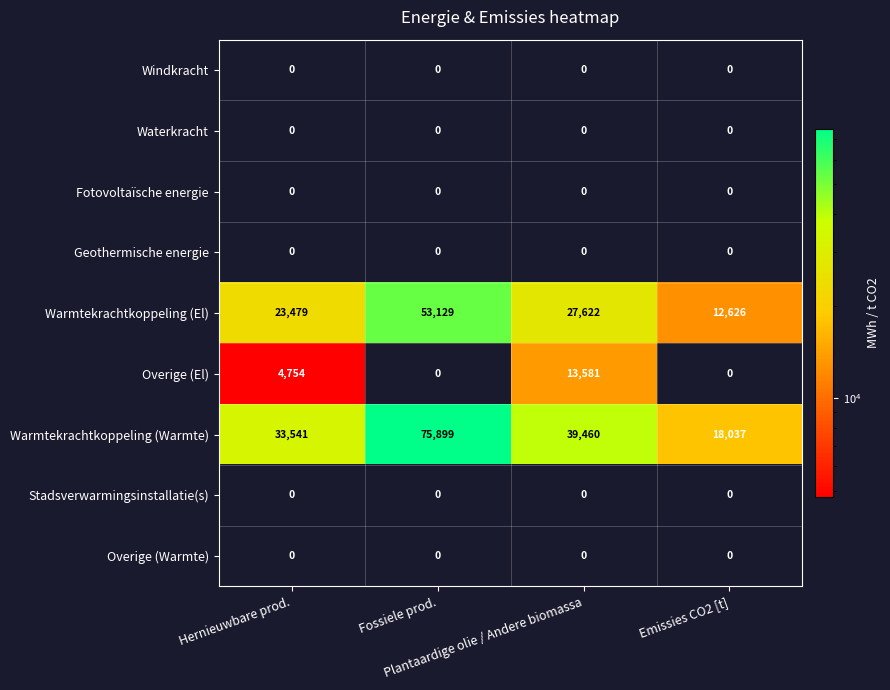

What is the average value of the Warmtekrachtkoppeling (El) series?

29214